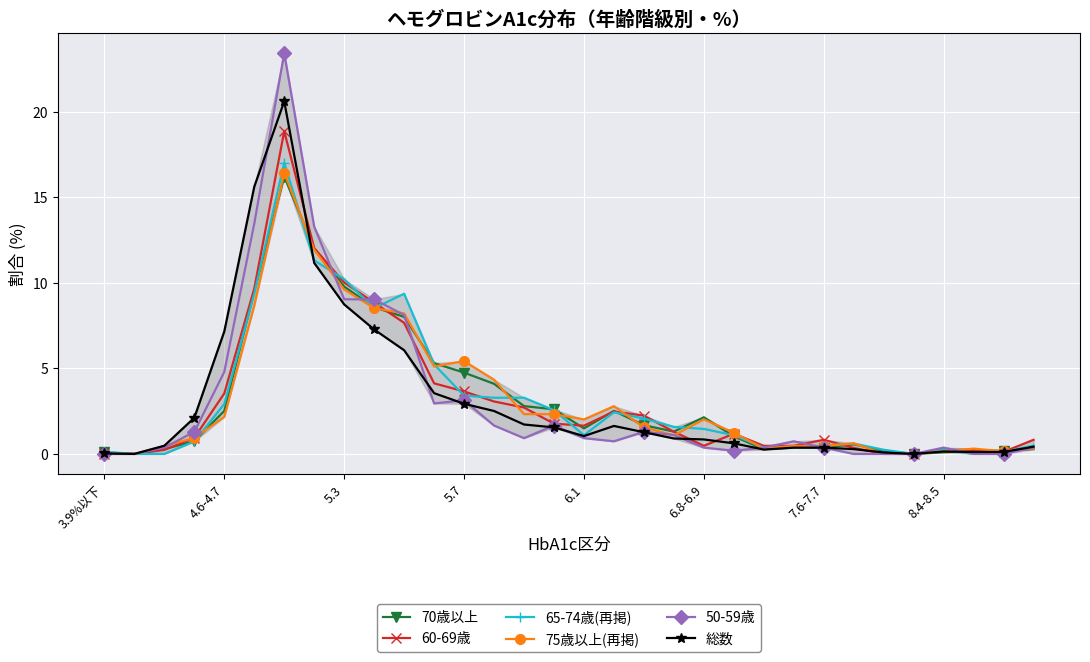

What is the maximum value for 50-59歳?

23.4